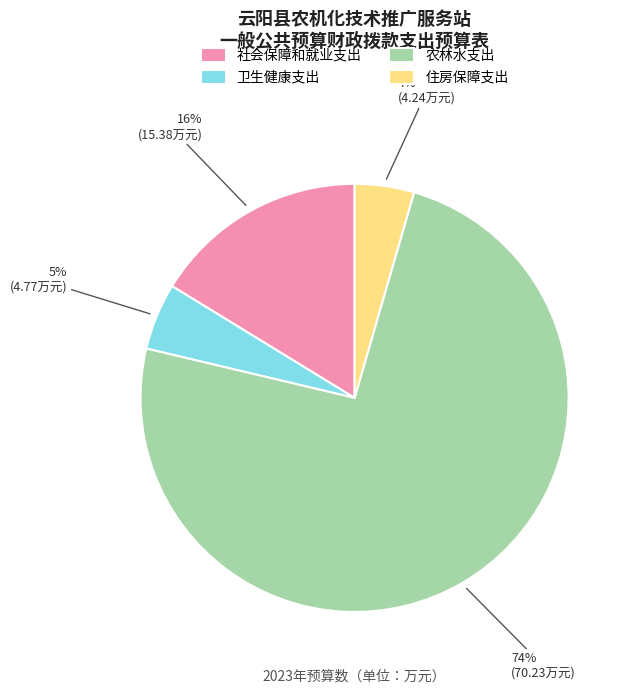

The 卫生健康支出 slice represents 5% of the pie. True or false?

True